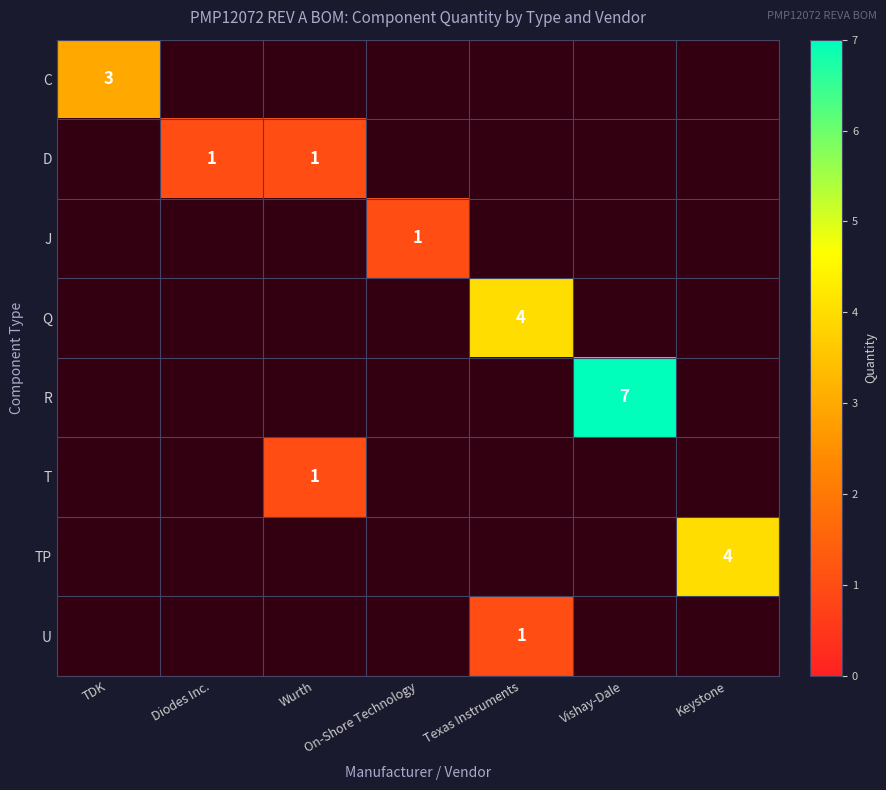

Which category has the lowest value in the U series?

TDK